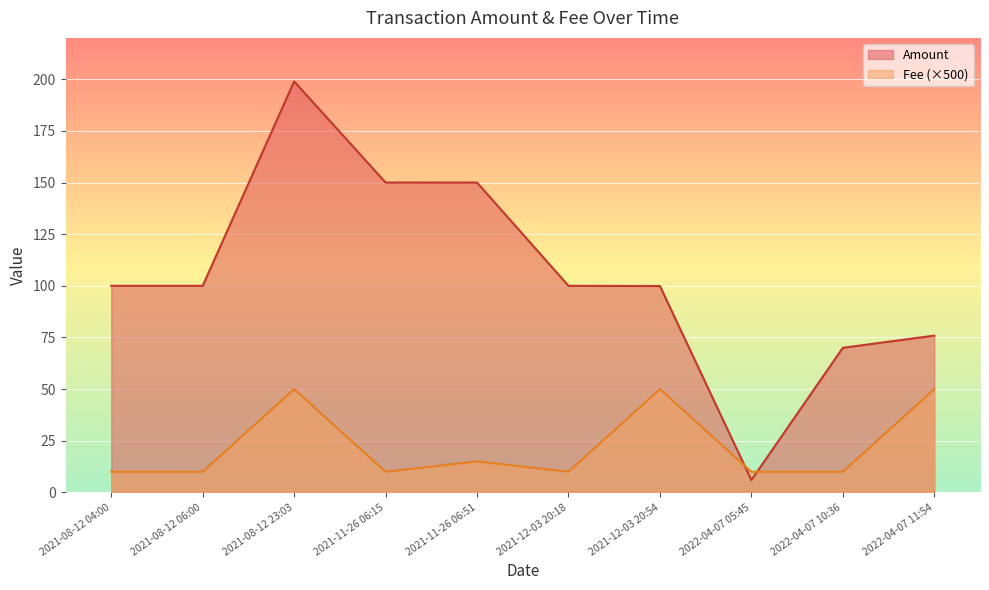

Reading left to right, transcribe all the data shown in this chart.

Amount: 2022-04-07 11:54=75.9	2022-04-07 10:36=70.0	2022-04-07 05:45=6.0	2021-12-03 20:54=99.9	2021-12-03 20:18=100.0	2021-11-26 06:51=150.0	2021-11-26 06:15=150.0	2021-08-12 23:03=198.9	2021-08-12 06:00=100.0	2021-08-12 04:00=100.0
Fee: 2022-04-07 11:54=0.1	2022-04-07 10:36=0.0	2022-04-07 05:45=0.0	2021-12-03 20:54=0.1	2021-12-03 20:18=0.0	2021-11-26 06:51=0.0	2021-11-26 06:15=0.0	2021-08-12 23:03=0.1	2021-08-12 06:00=0.0	2021-08-12 04:00=0.0